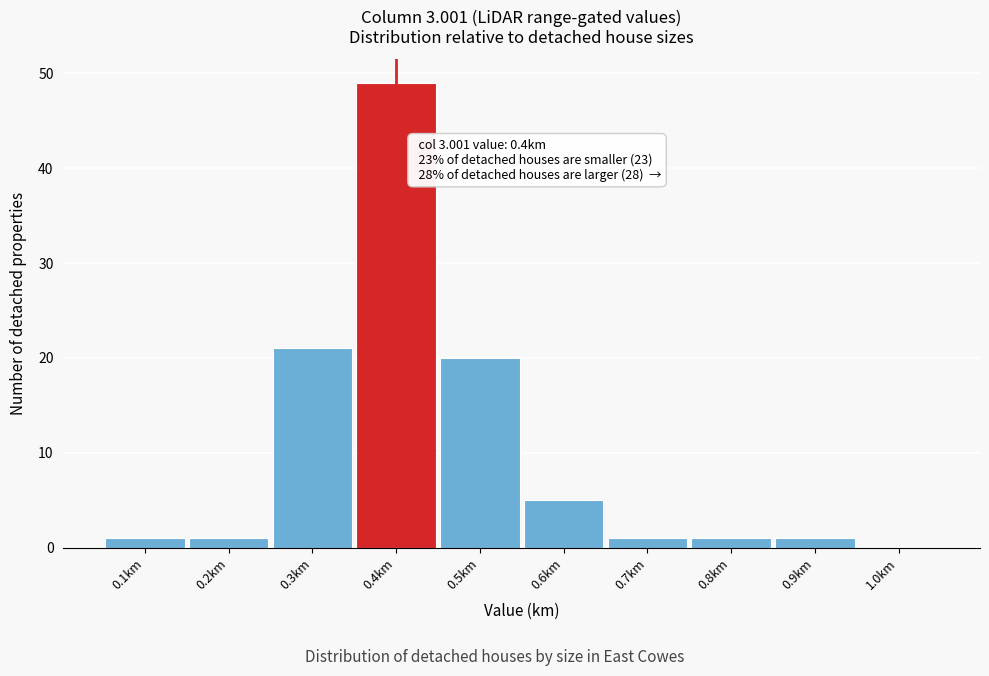

Which range on the x-axis has the tallest bar?

0.35 to 0.45